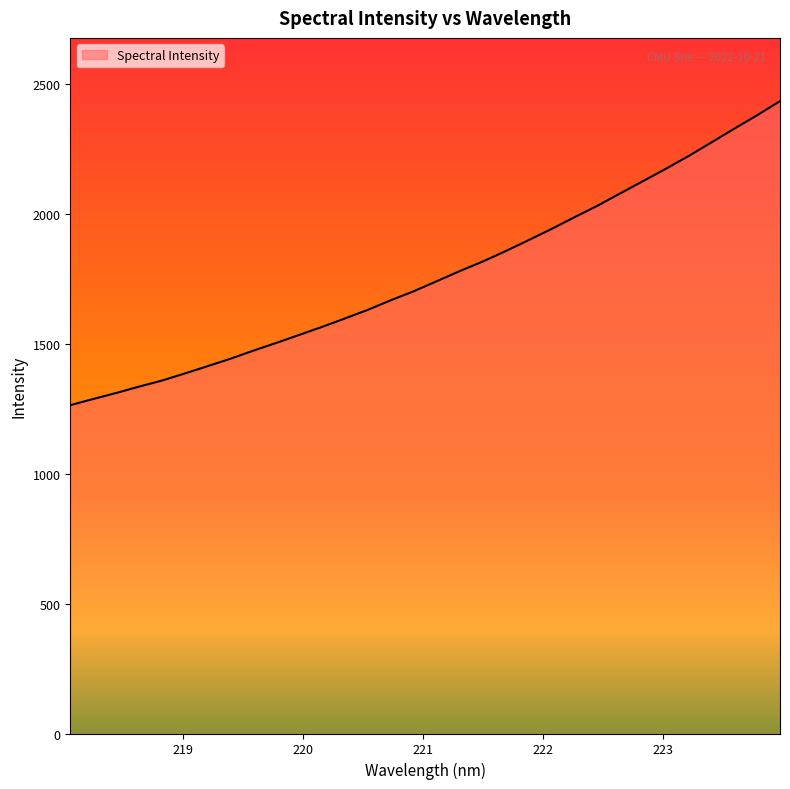

What is the maximum value shown in the chart?

2433.4